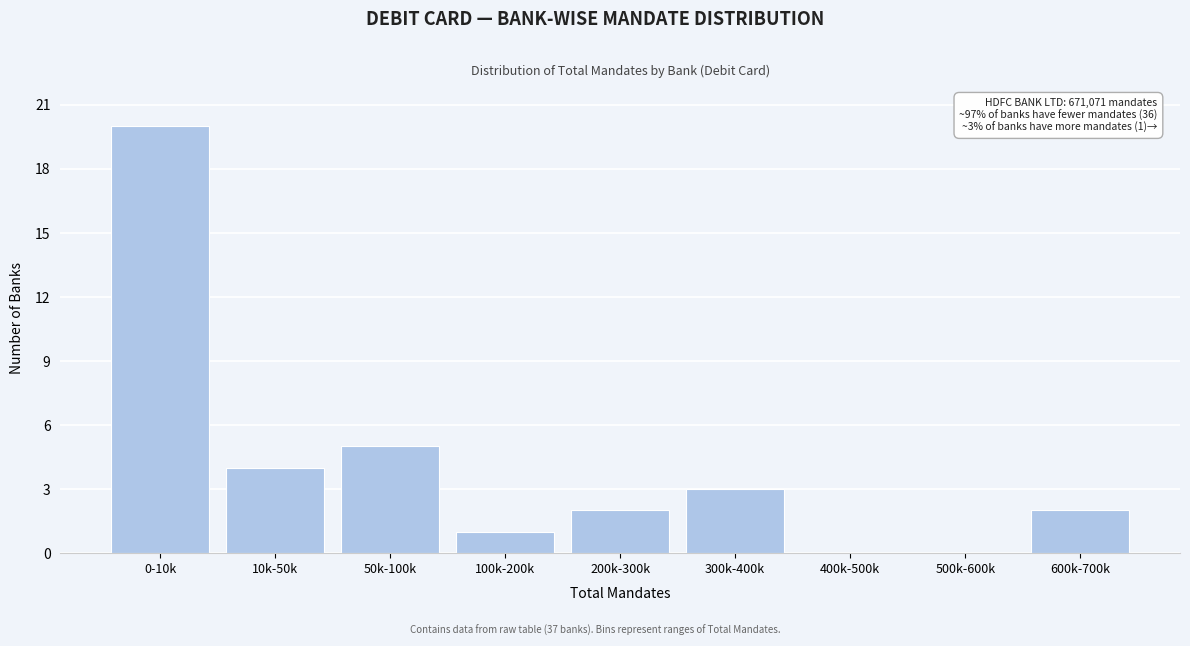

Reading left to right, extract all data points from this chart.

0-10k=20	10k-50k=4	50k-100k=5	100k-200k=1	200k-300k=2	300k-400k=3	400k-500k=0	500k-600k=0	600k-700k=2